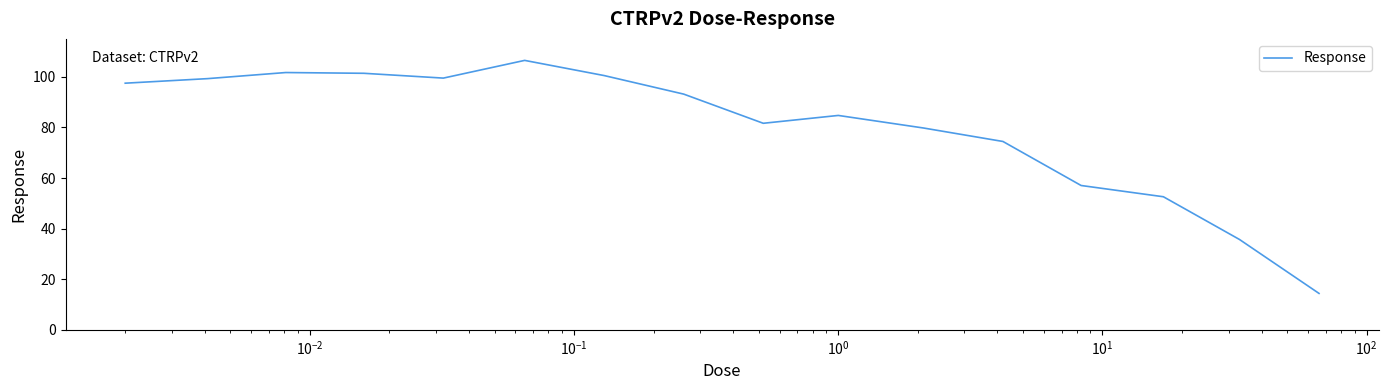

What is the smallest value displayed?

14.4